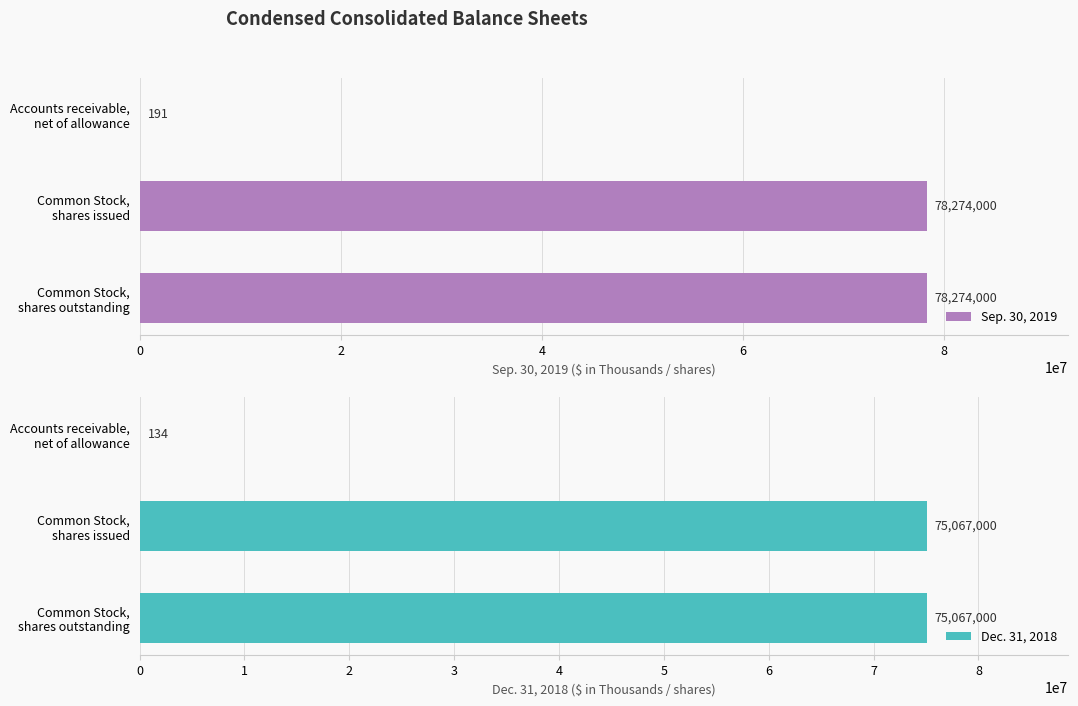

What are all the series names shown in the legend?

Sep. 30, 2019, Dec. 31, 2018